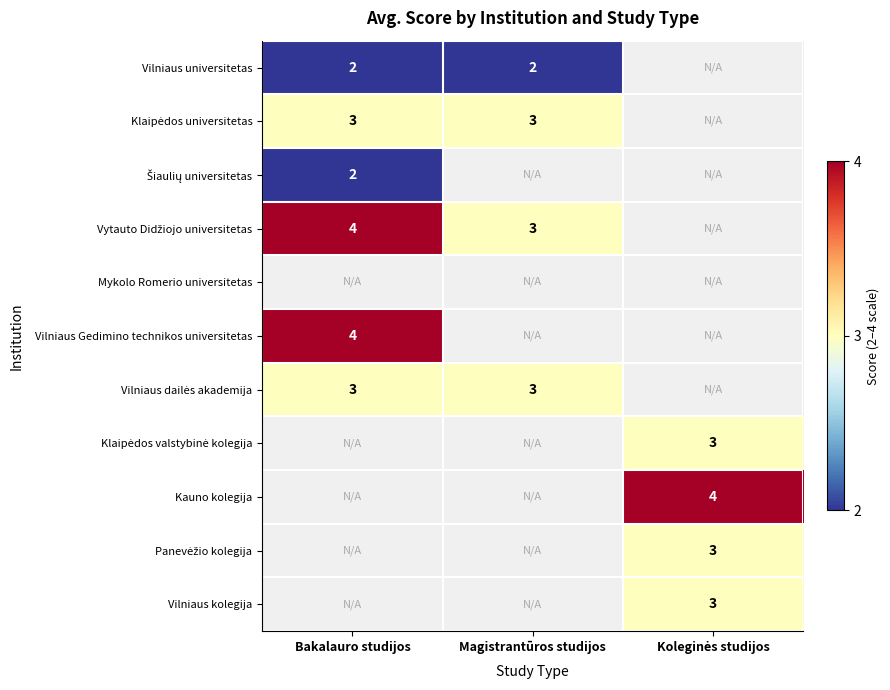

Which has a higher value, Magistrantūros studijos or Bakalauro studijos?

Magistrantūros studijos